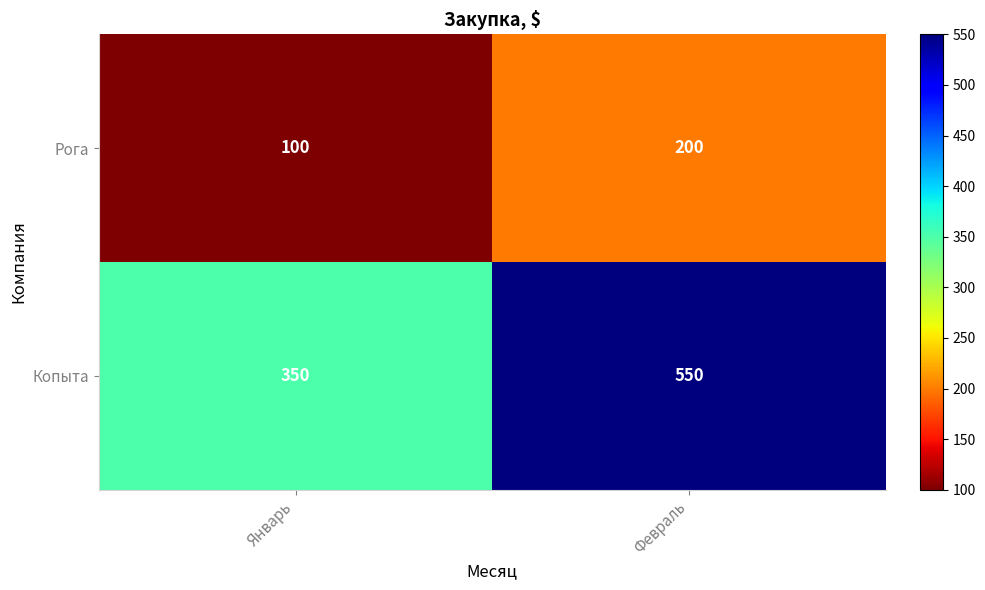

What is the sum of all Рога values?

300